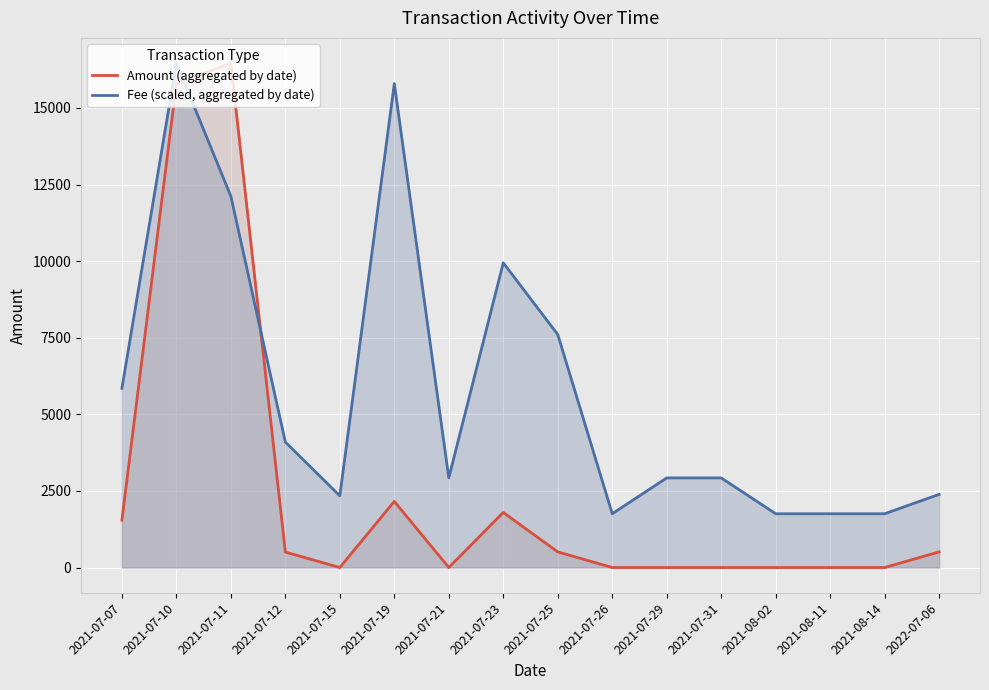

Where is the first local maximum for Fee (scaled, aggregated by date)?

2021-07-10